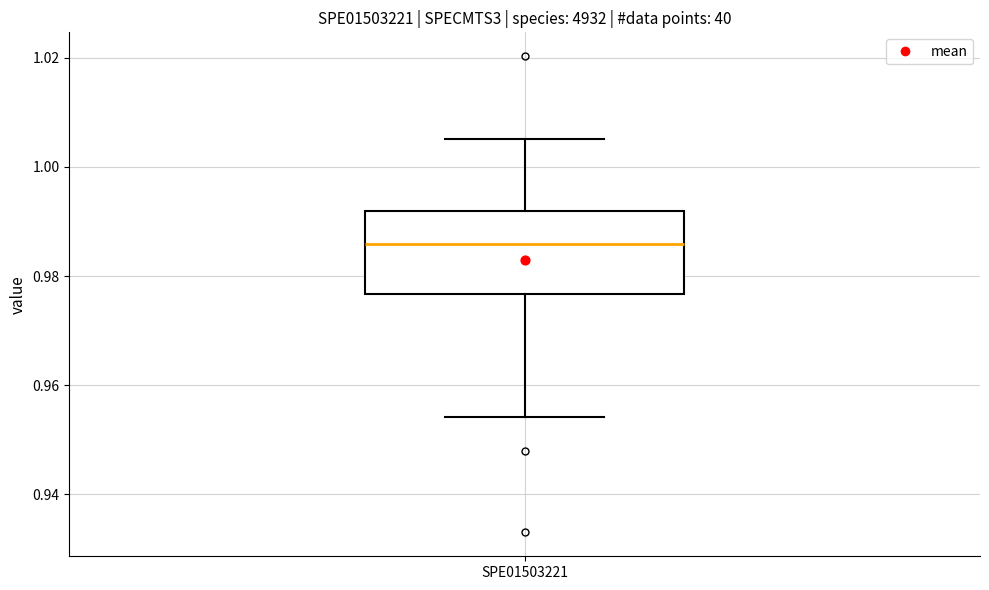

Read this box plot against the y-axis: the position of the median line, the range covered by the box, and the ends of both whiskers. The values are not printed on the chart, so give them approximately, as read against the axis.

median 0.986, box 0.976 to 0.992, whiskers 0.954 to 1.006